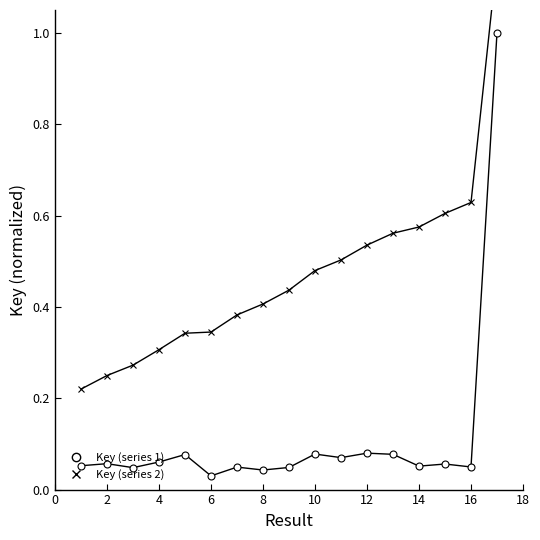

Which has a higher value, 10 or 12?

12